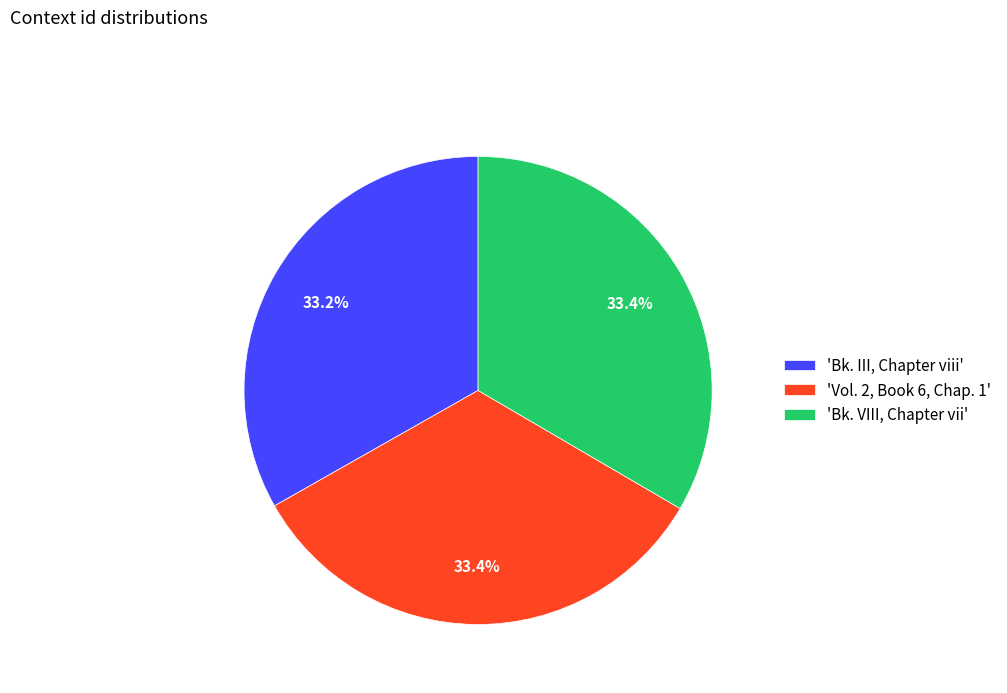

What portion of the pie excludes 'Bk. VIII, Chapter vii'?

66.6%